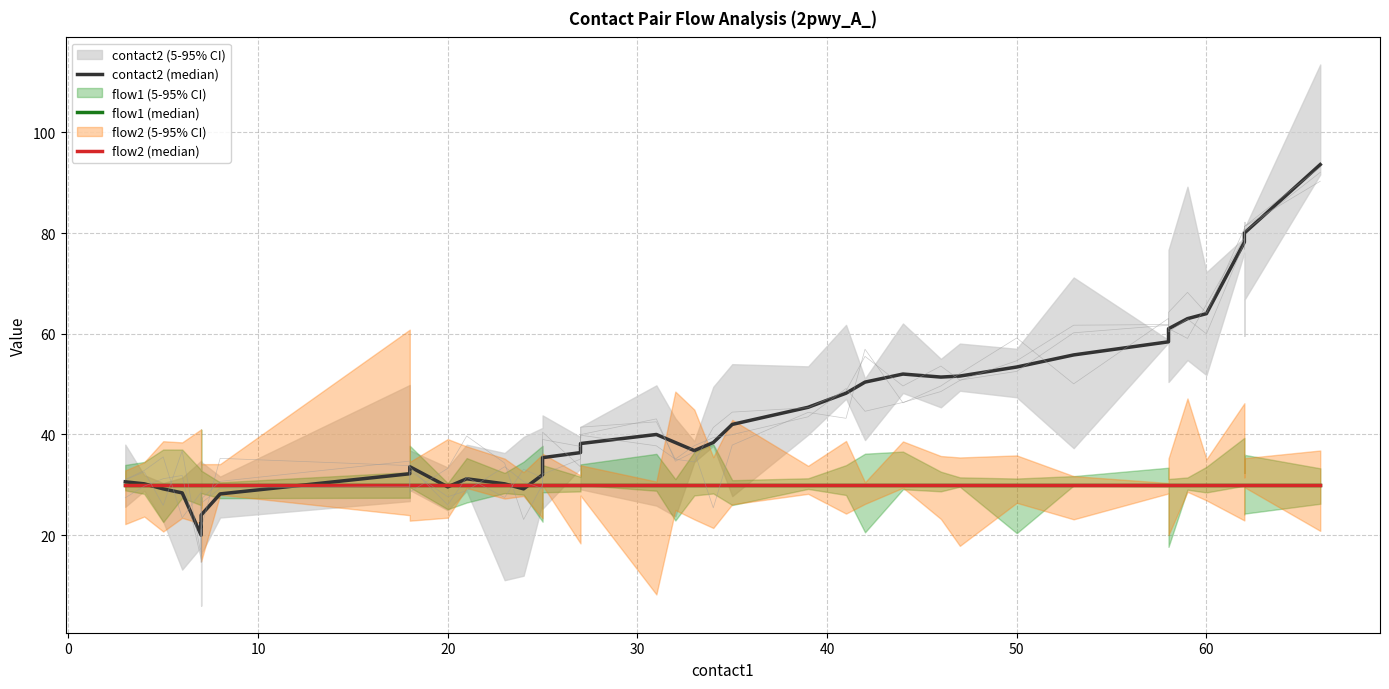

What is the value of the flow1 (median) point at the 40th from the left?

30.0